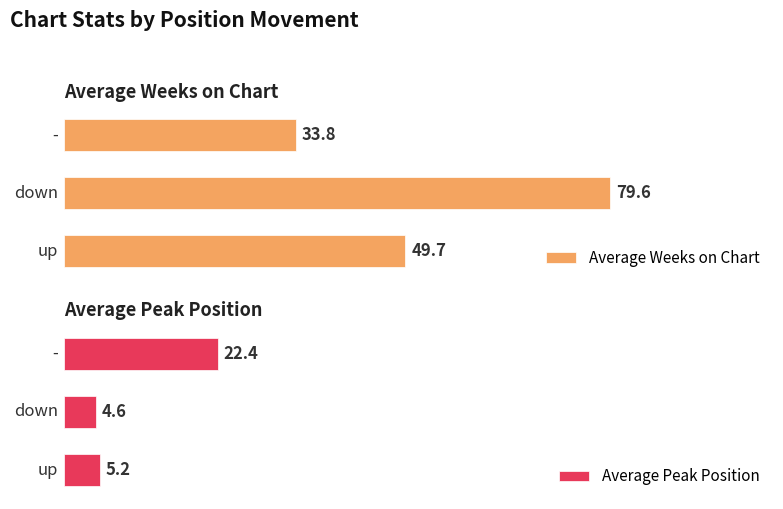

Is it true that Average Peak Position equals 7.6 at 2?

False